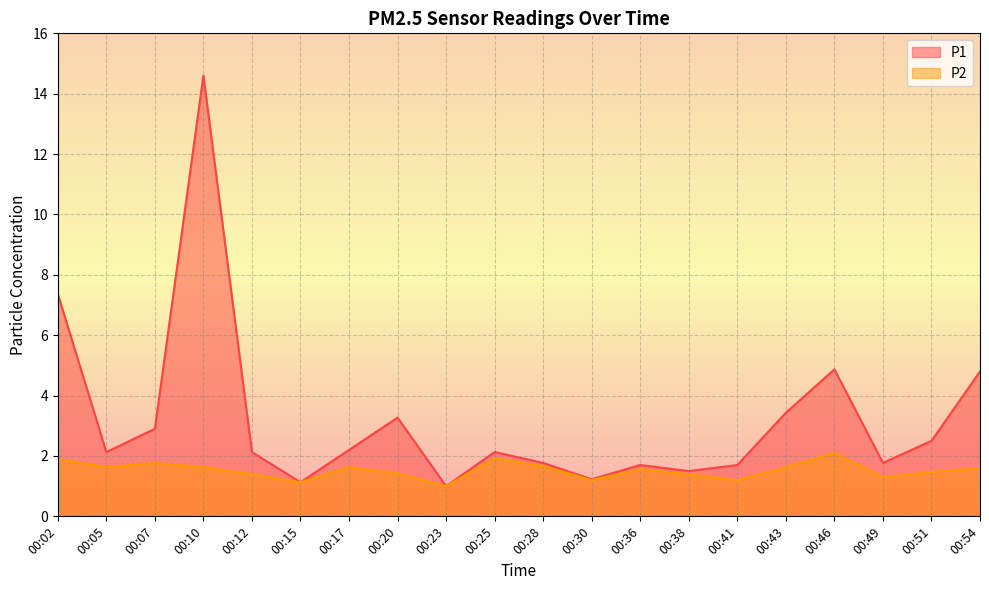

At which category does P1 reach its first local peak?

00:10